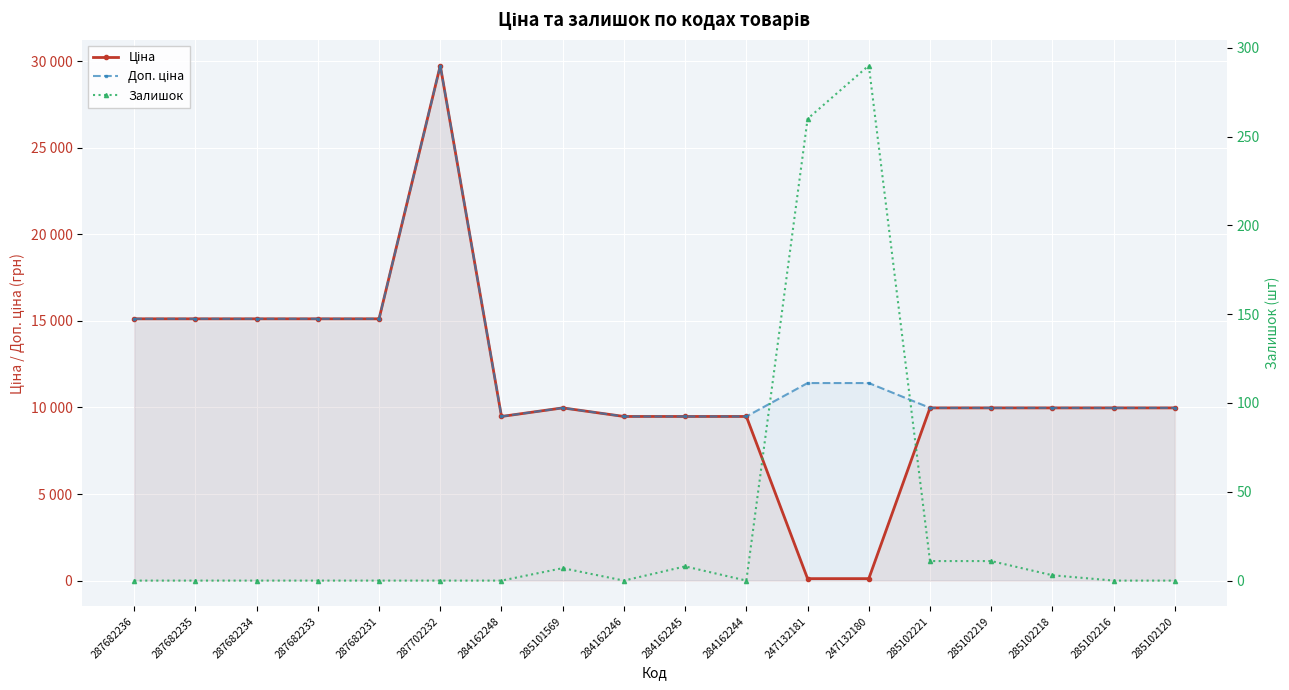

At how many categories does at least one series exceed 17300?

1